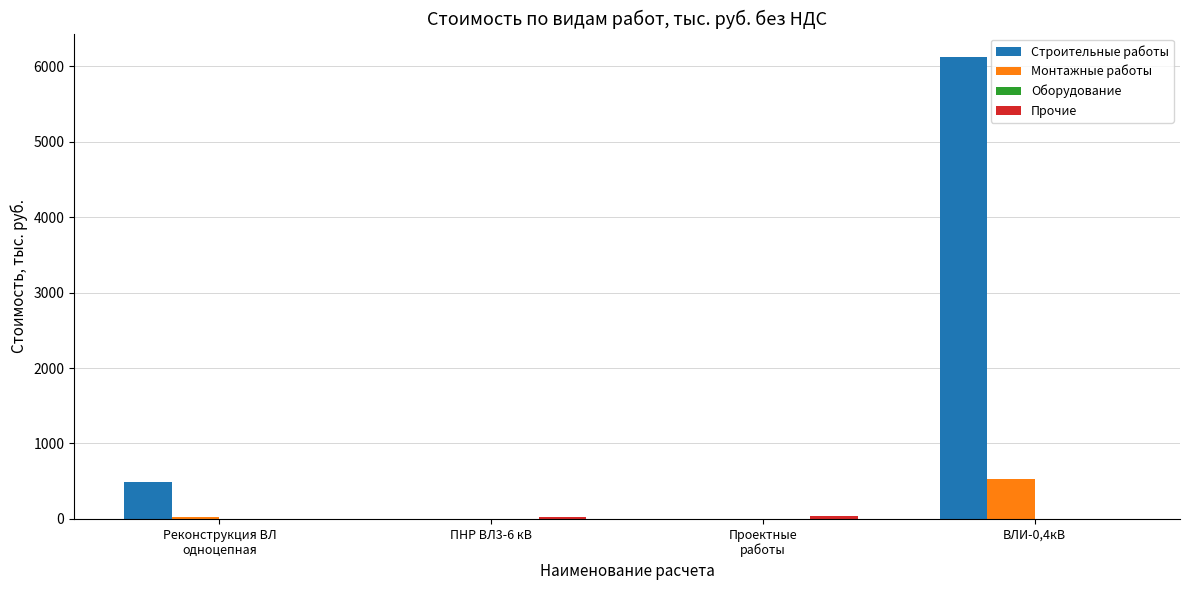

The value of Монтажные работы at ПНР ВЛ3-6 кВ is 200.8. True or false?

False